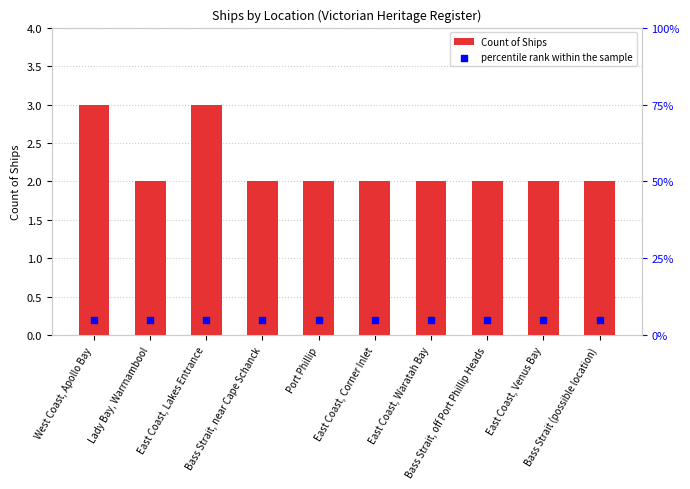

Which series has the widest spread of Y values?

Count of Ships